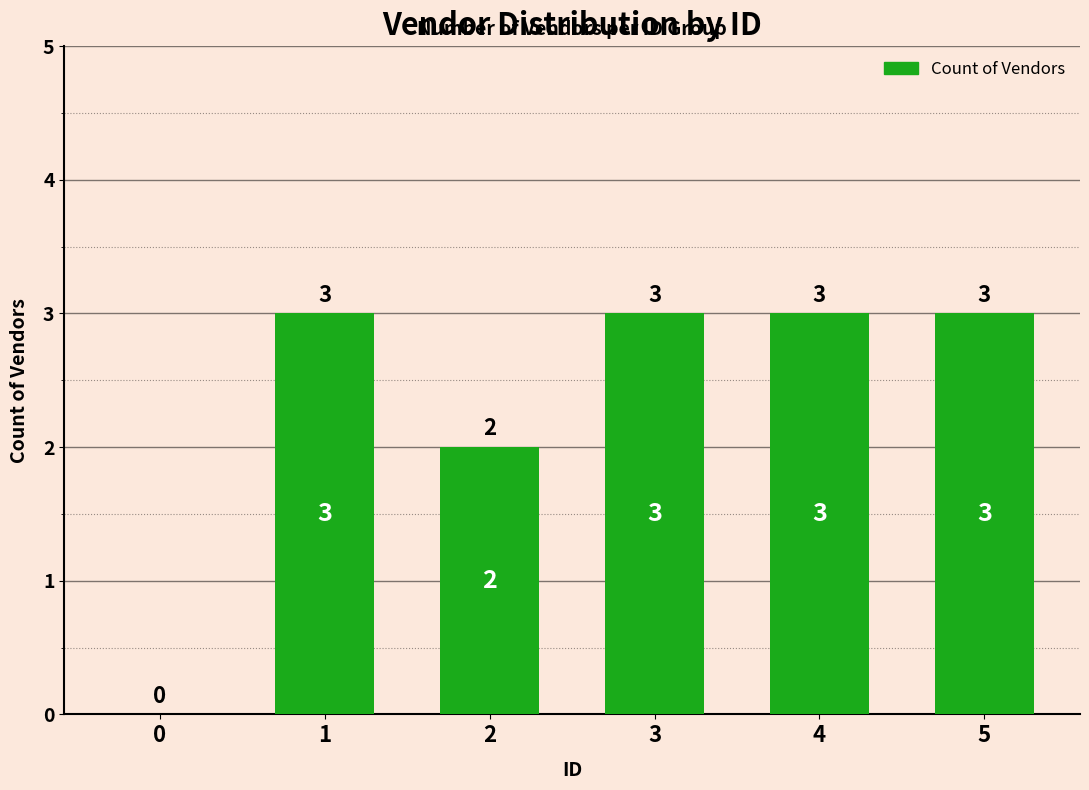

What is the change in value from 0 to 4?

+3